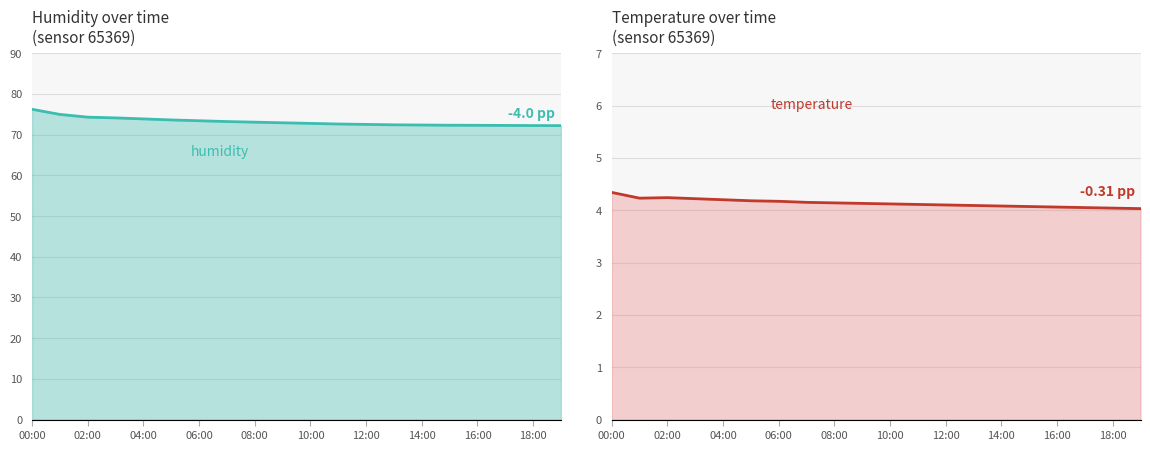

How many categories are shown in the chart?

20